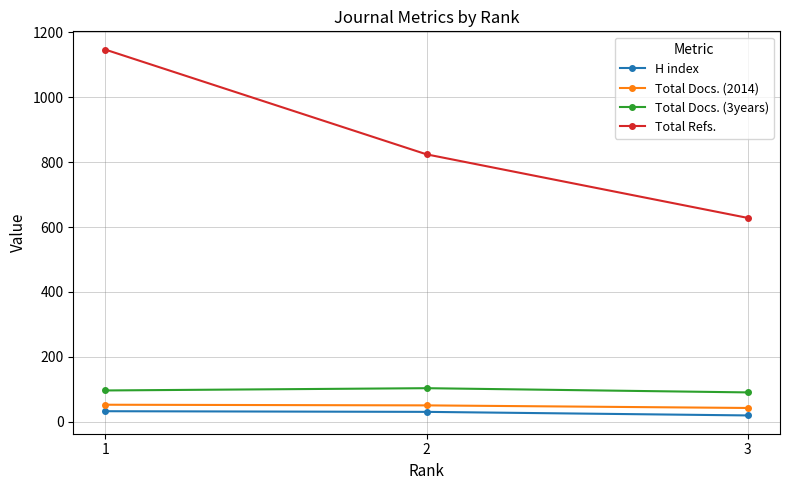

Where is Total Refs. nearest to the value 887?

2